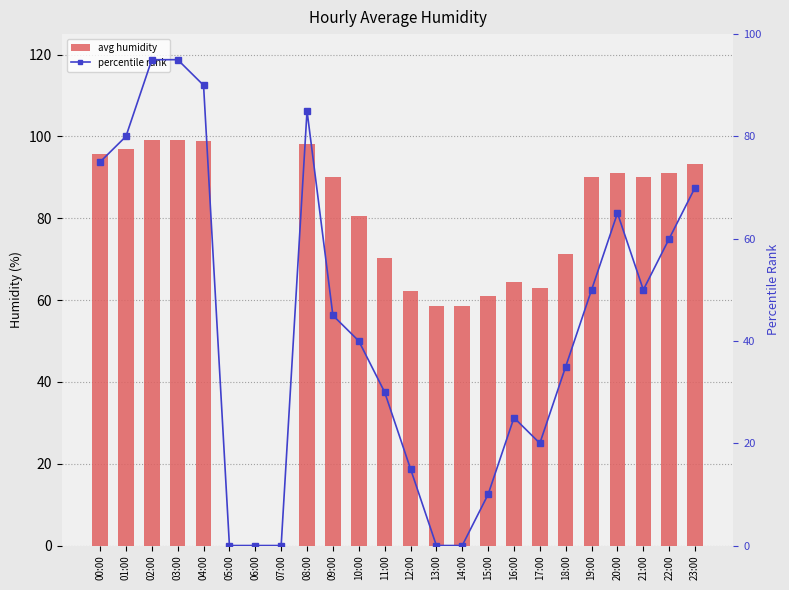

What is the spread (max minus min) of values at 12:00?

47.2